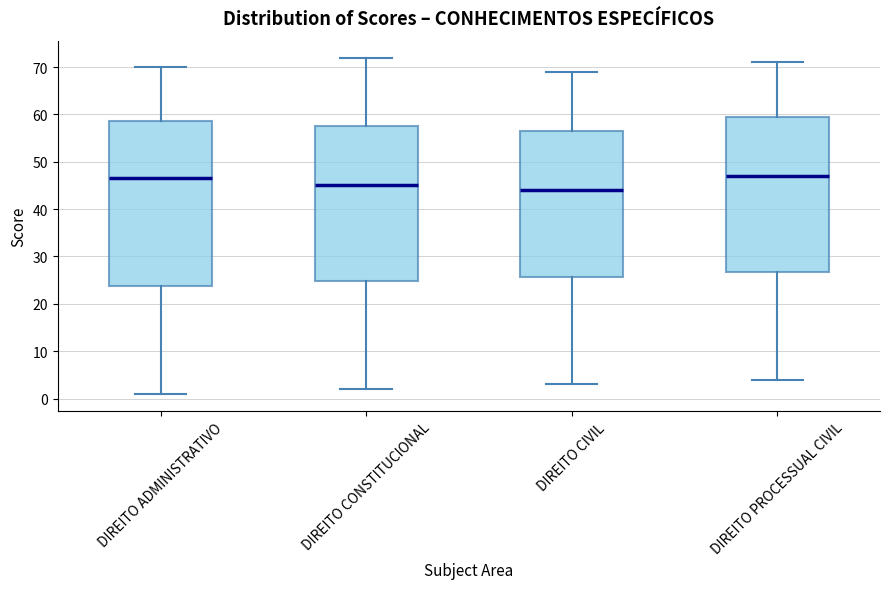

Comparing the boxes themselves (not the whiskers), which one is the tallest?

DIREITO ADMINISTRATIVO